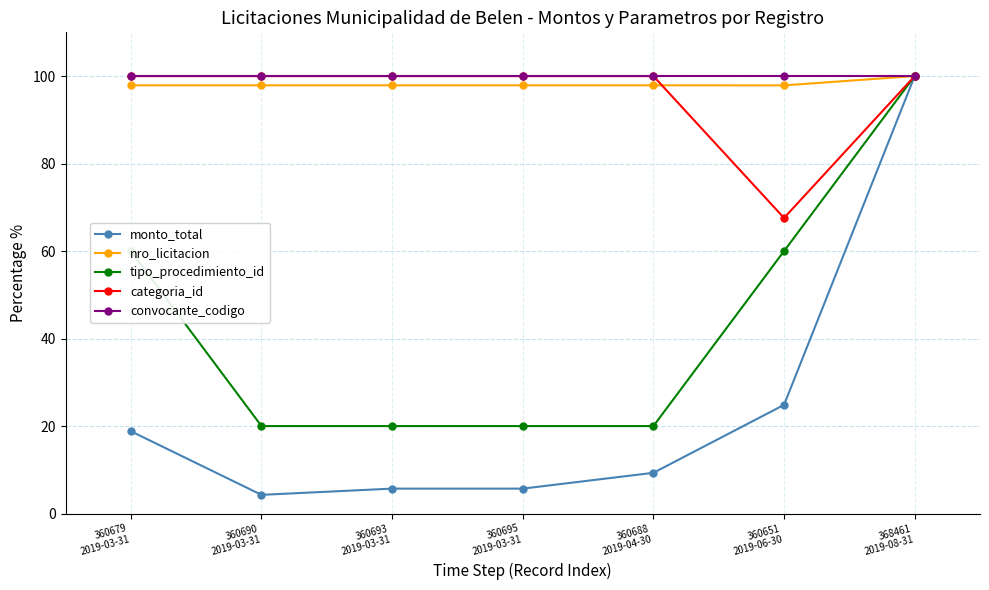

At which label does tipo_procedimiento_id reach its peak?

368461
2019-08-31